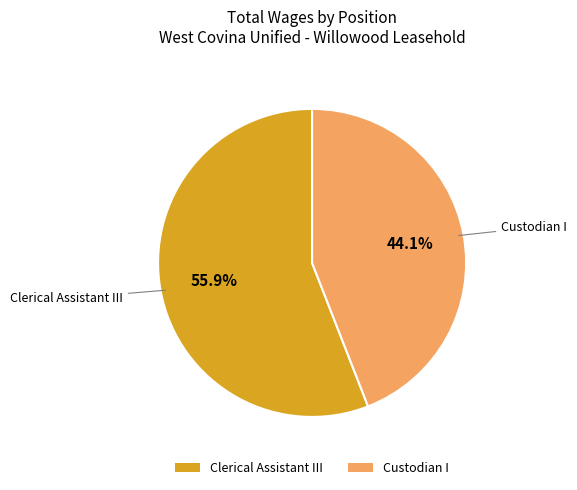

To the nearest percent, what is the average slice percentage?

50%